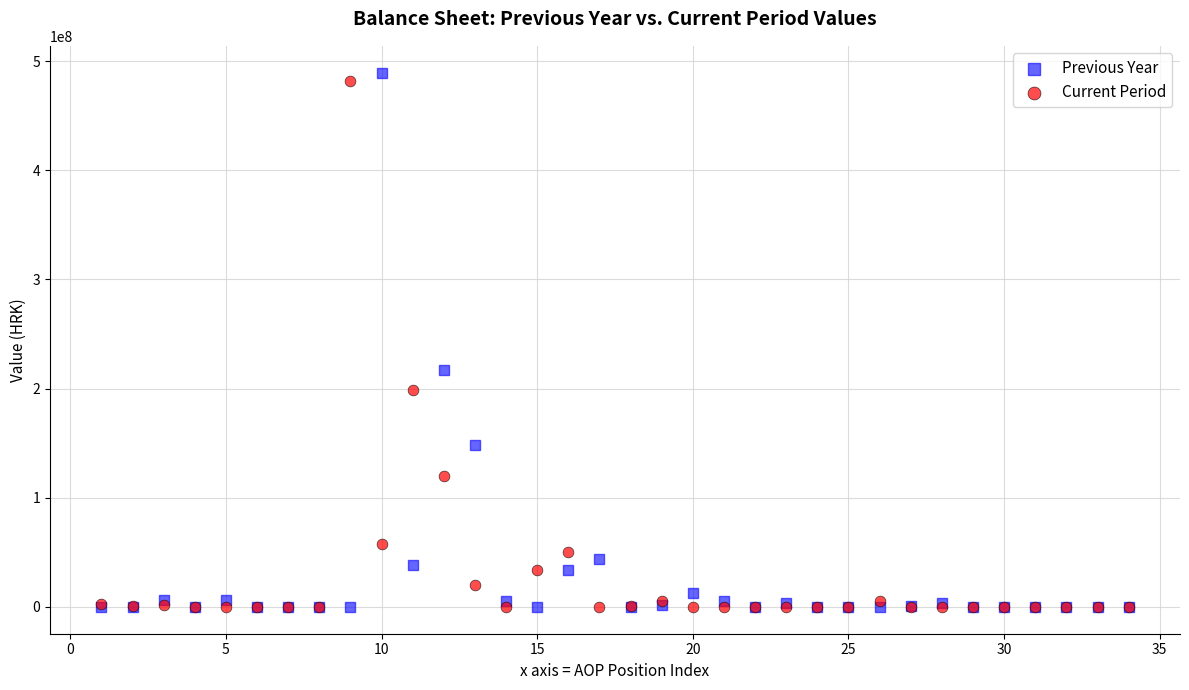

Which series has the largest Y range (max minus min)?

Previous Year